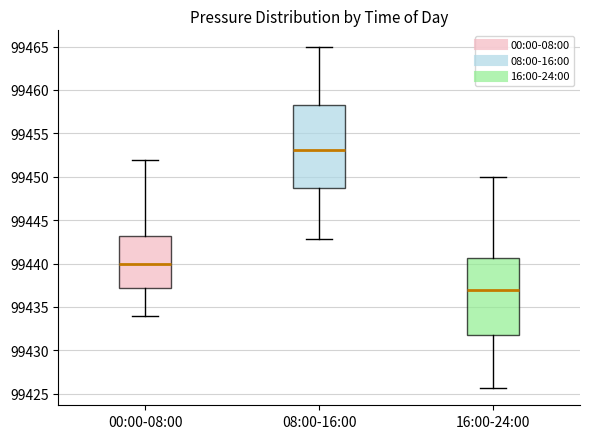

Comparing the boxes themselves (not the whiskers), which one is the tallest?

08:00-16:00